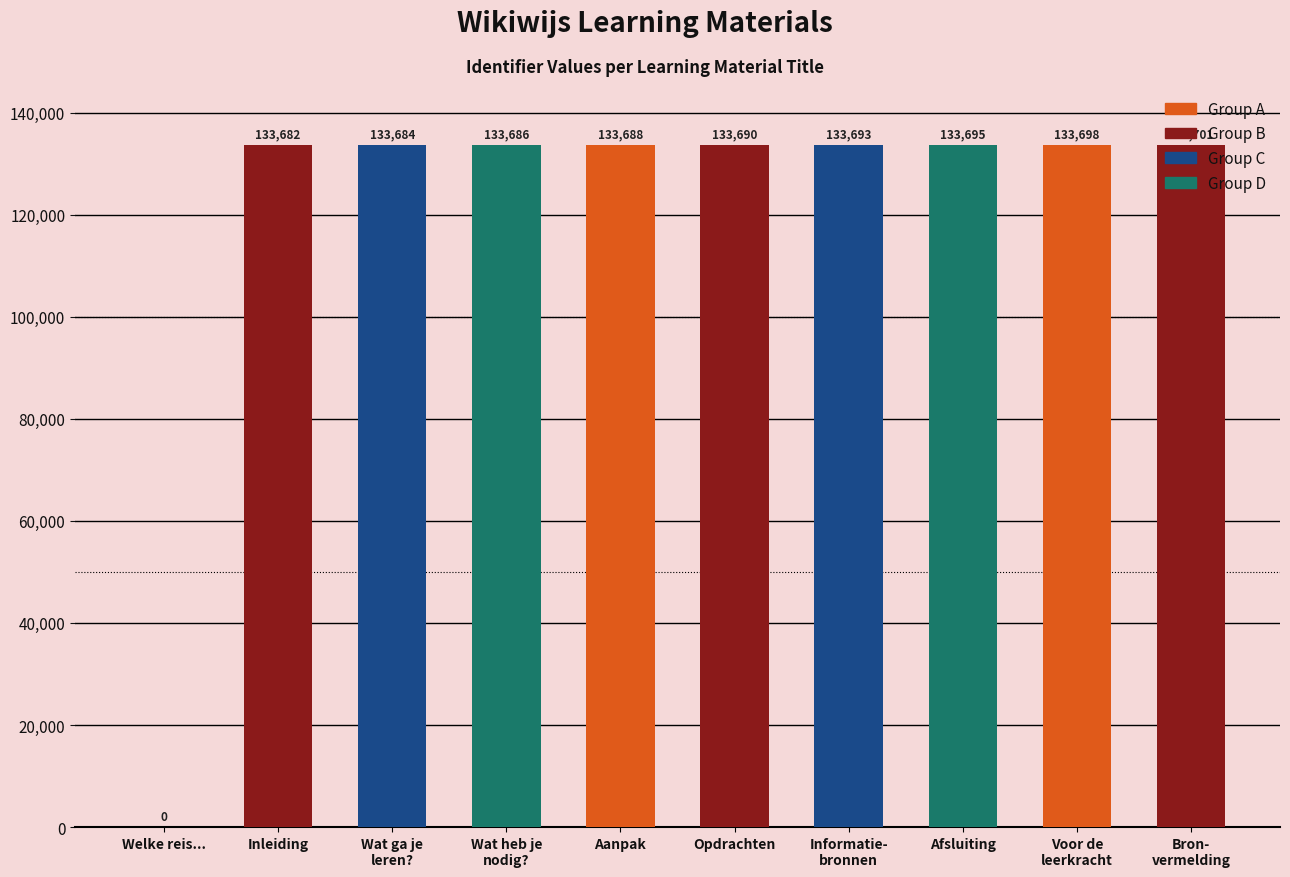

Where is the data nearest to the value 66850?

Inleiding